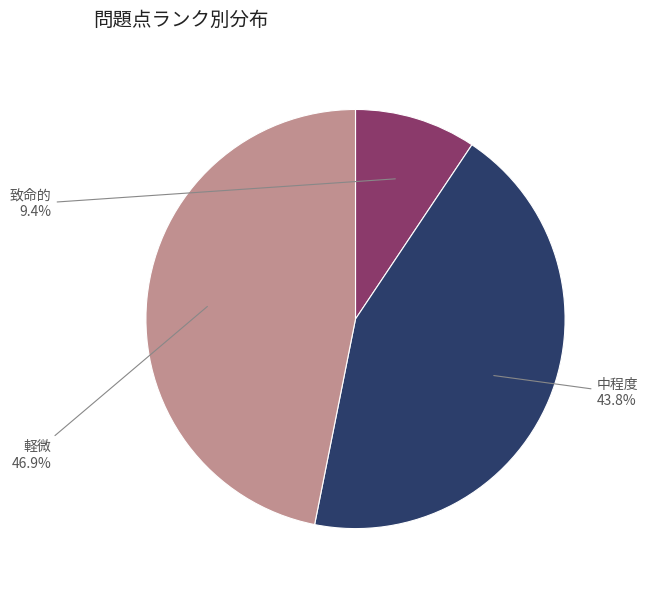

What percentage do 軽微 and 中程度 together represent?

90.6%